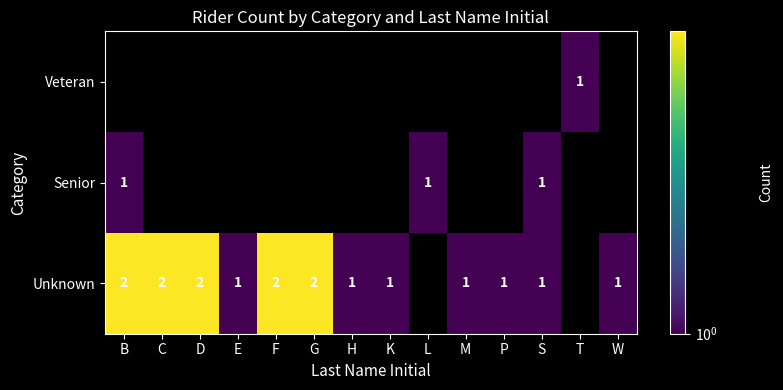

The value of Unknown at S is 1. True or false?

True